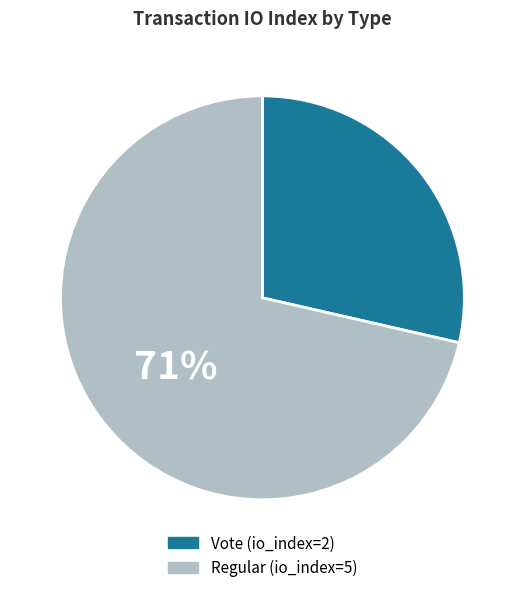

To the nearest percent, what is the average slice percentage?

50%